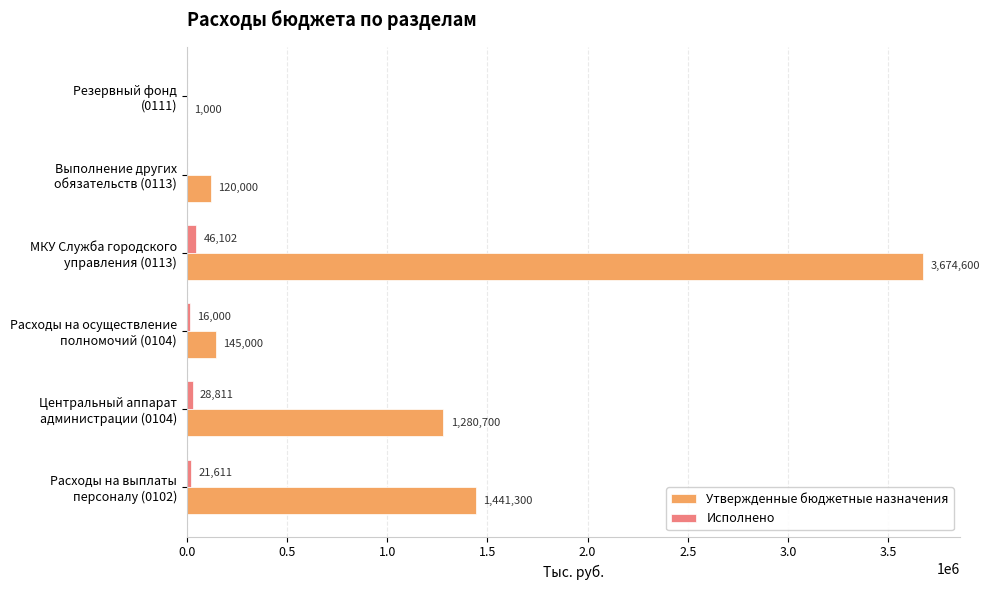

Which series has the largest total across all categories?

Утвержденные бюджетные назначения